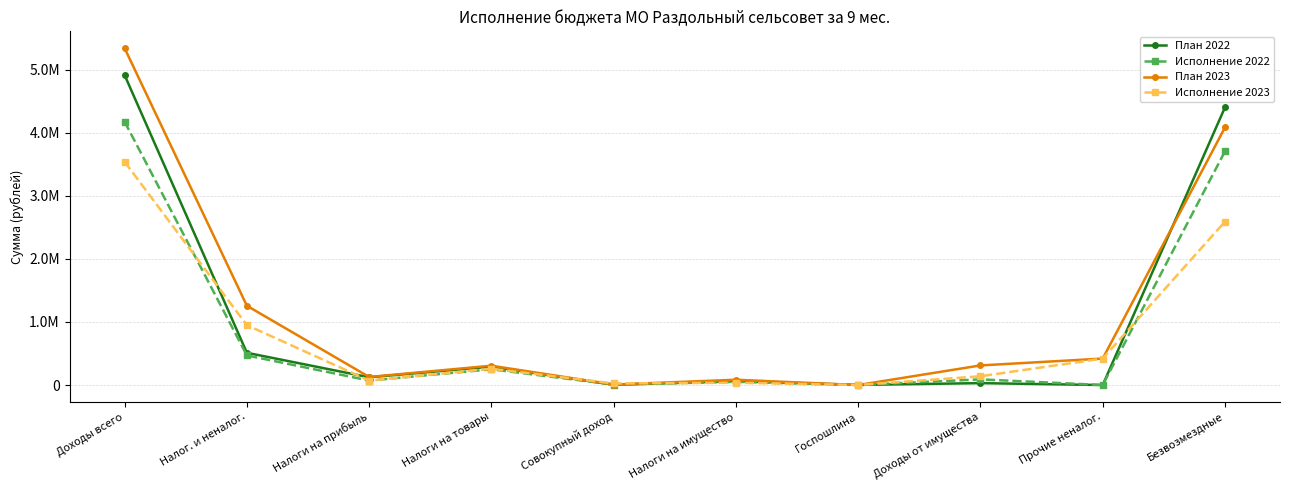

What are all the series names shown in the legend?

План 2022, Исполнение 2022, План 2023, Исполнение 2023